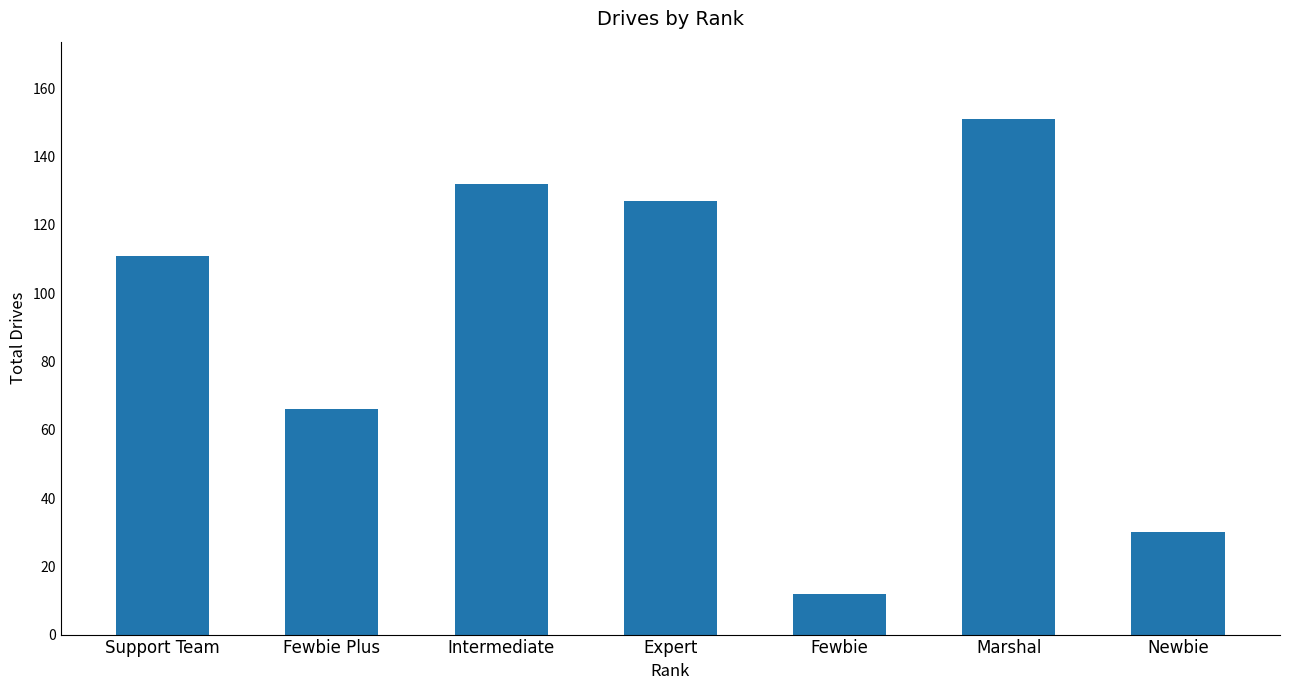

Does the chart contain any negative values?

No